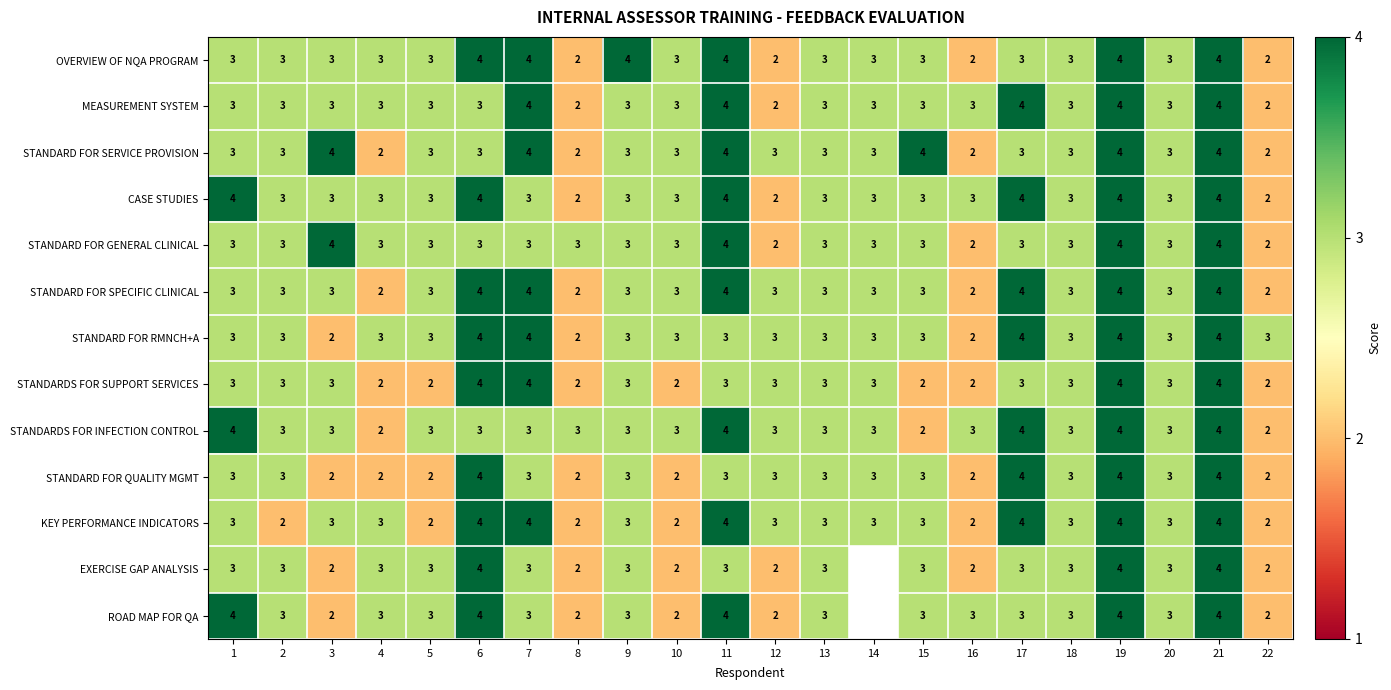

At how many categories does at least one series exceed 2?

22